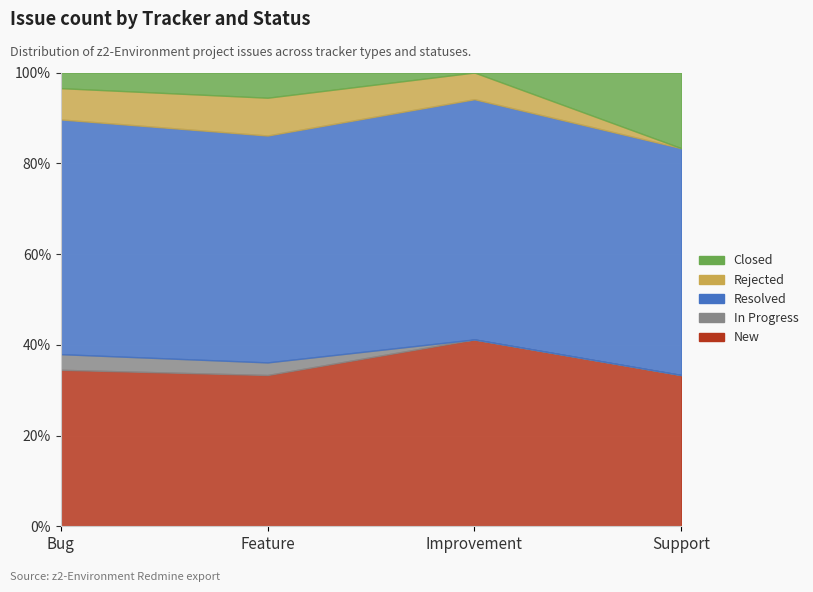

Which series changed the most between Improvement and Feature (Resolved)?

Resolved